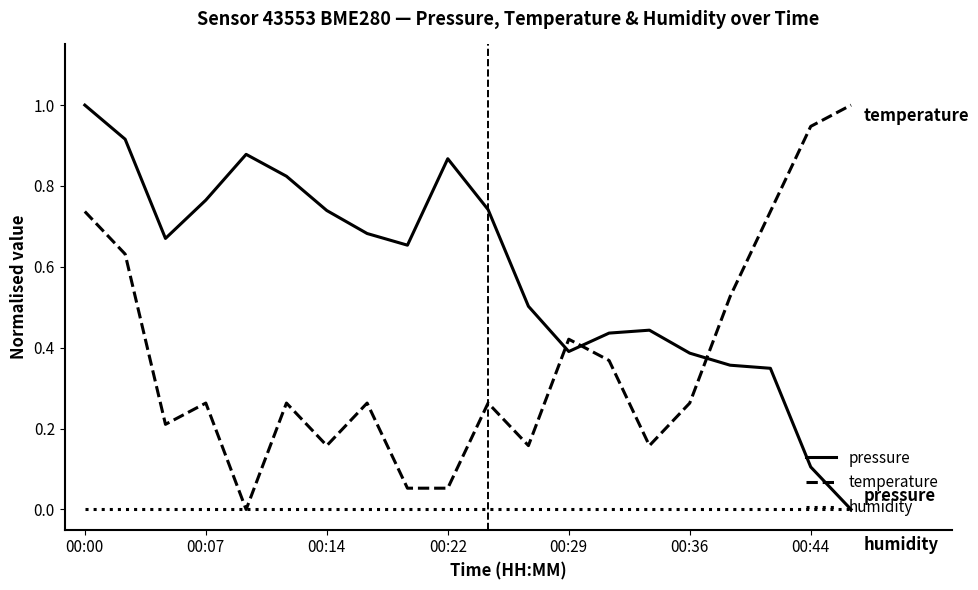

List the series in order of their overall mean, lowest first.

humidity, temperature, pressure